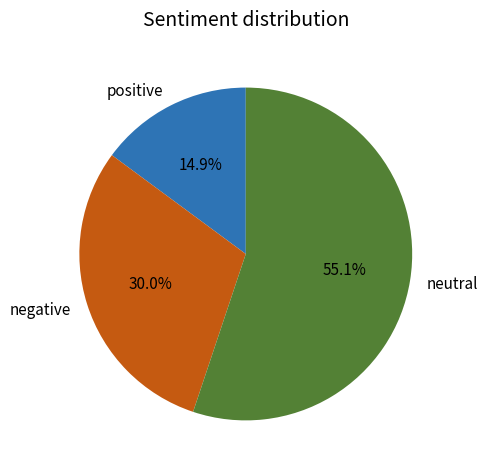

Which slice is the largest?

neutral